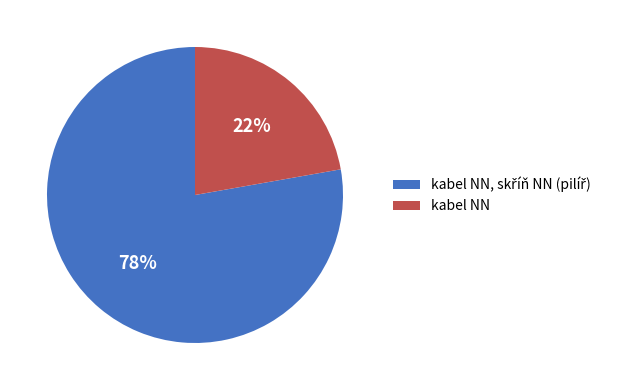

True or false: kabel NN accounts for 22% of the total.

True